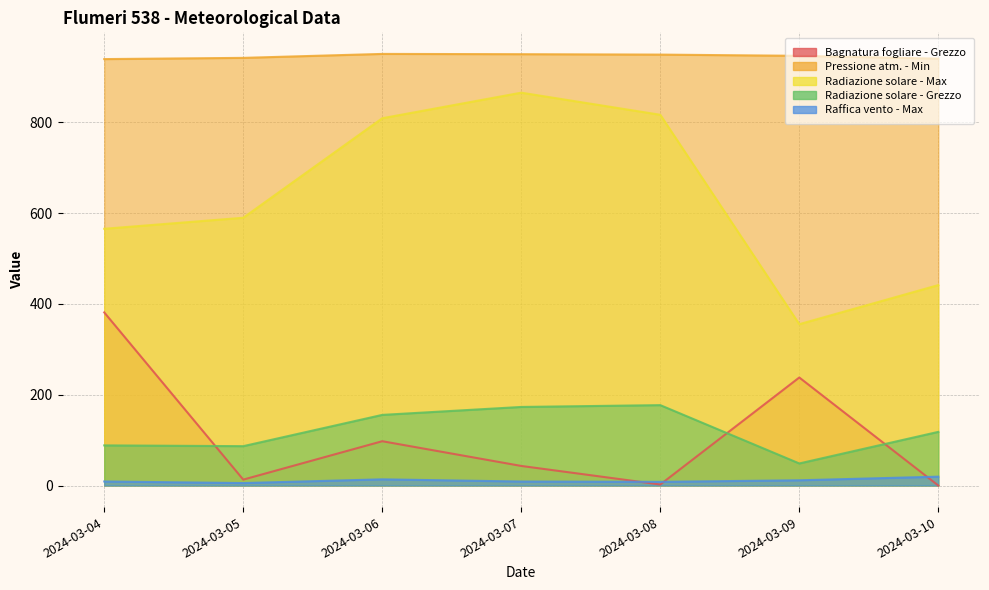

Is it true that Pressione atm. - Min equals 643.0 at 2024-03-05?

False